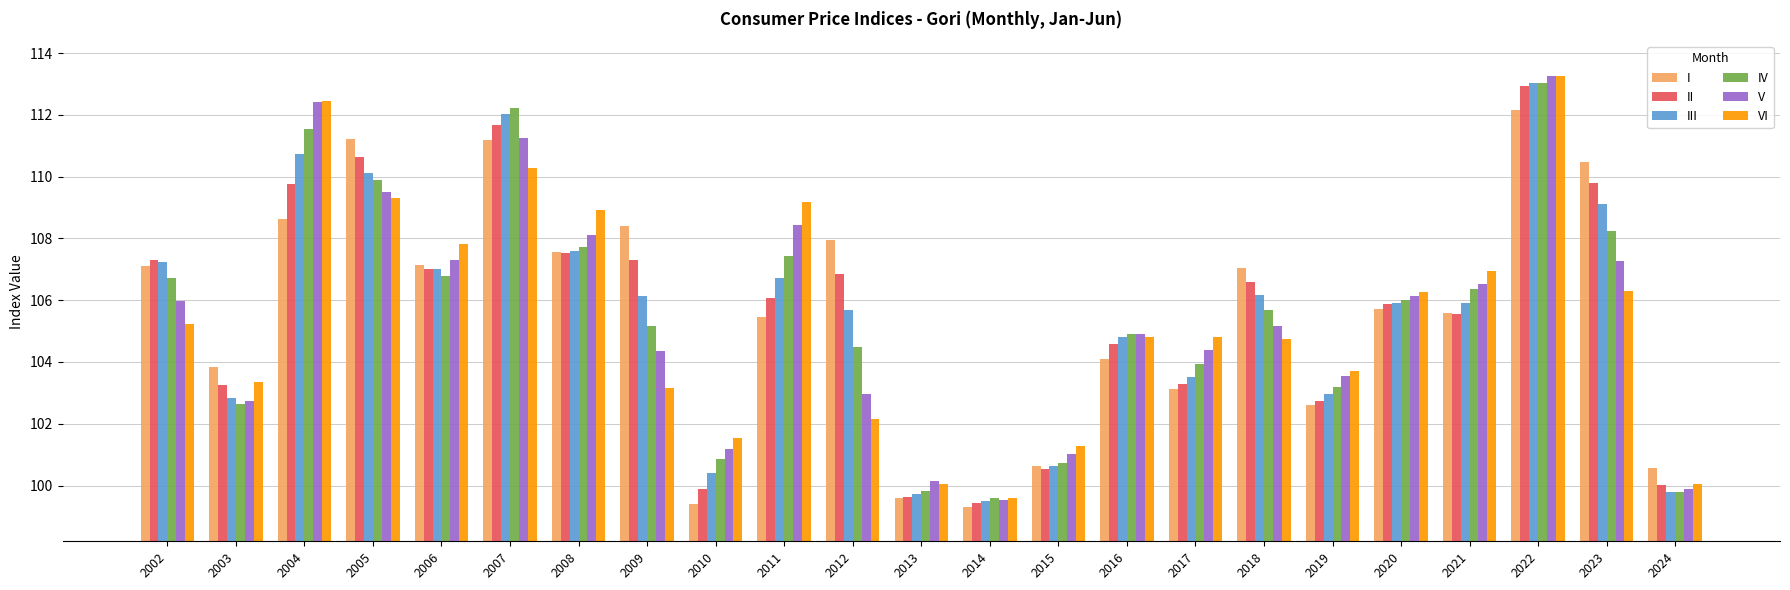

What is the lowest value of the IV series?

99.6